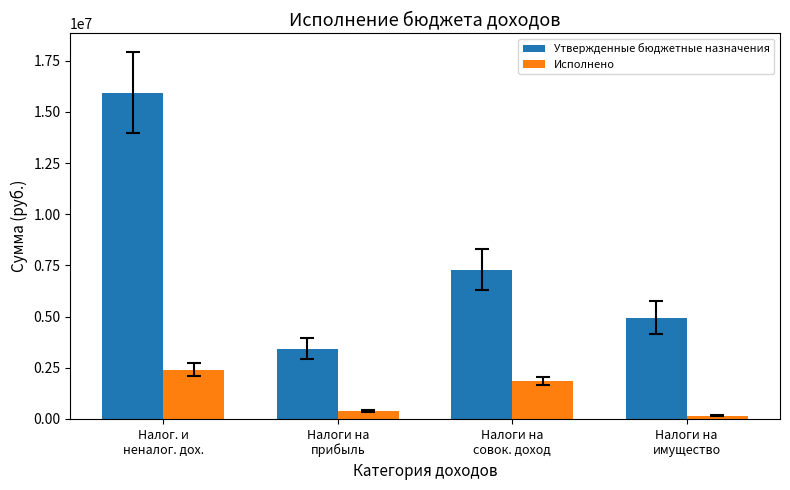

Rank the series at Налоги на
прибыль from lowest to highest value.

Исполнено, Утвержденные бюджетные назначения